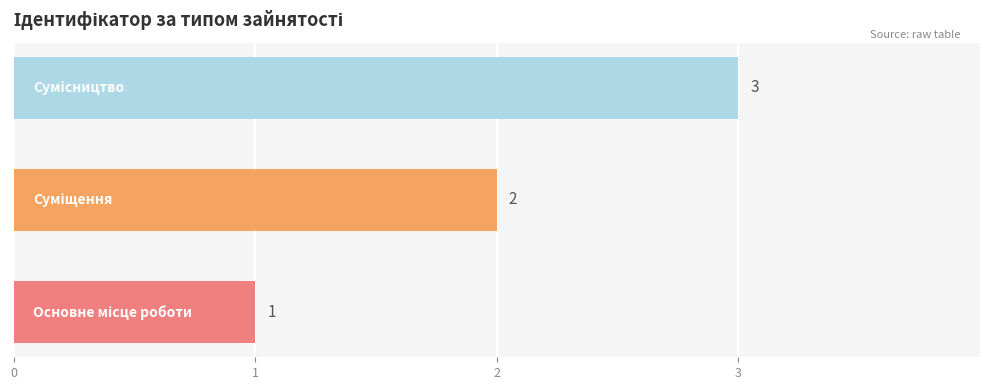

What is the sum of all values?

6